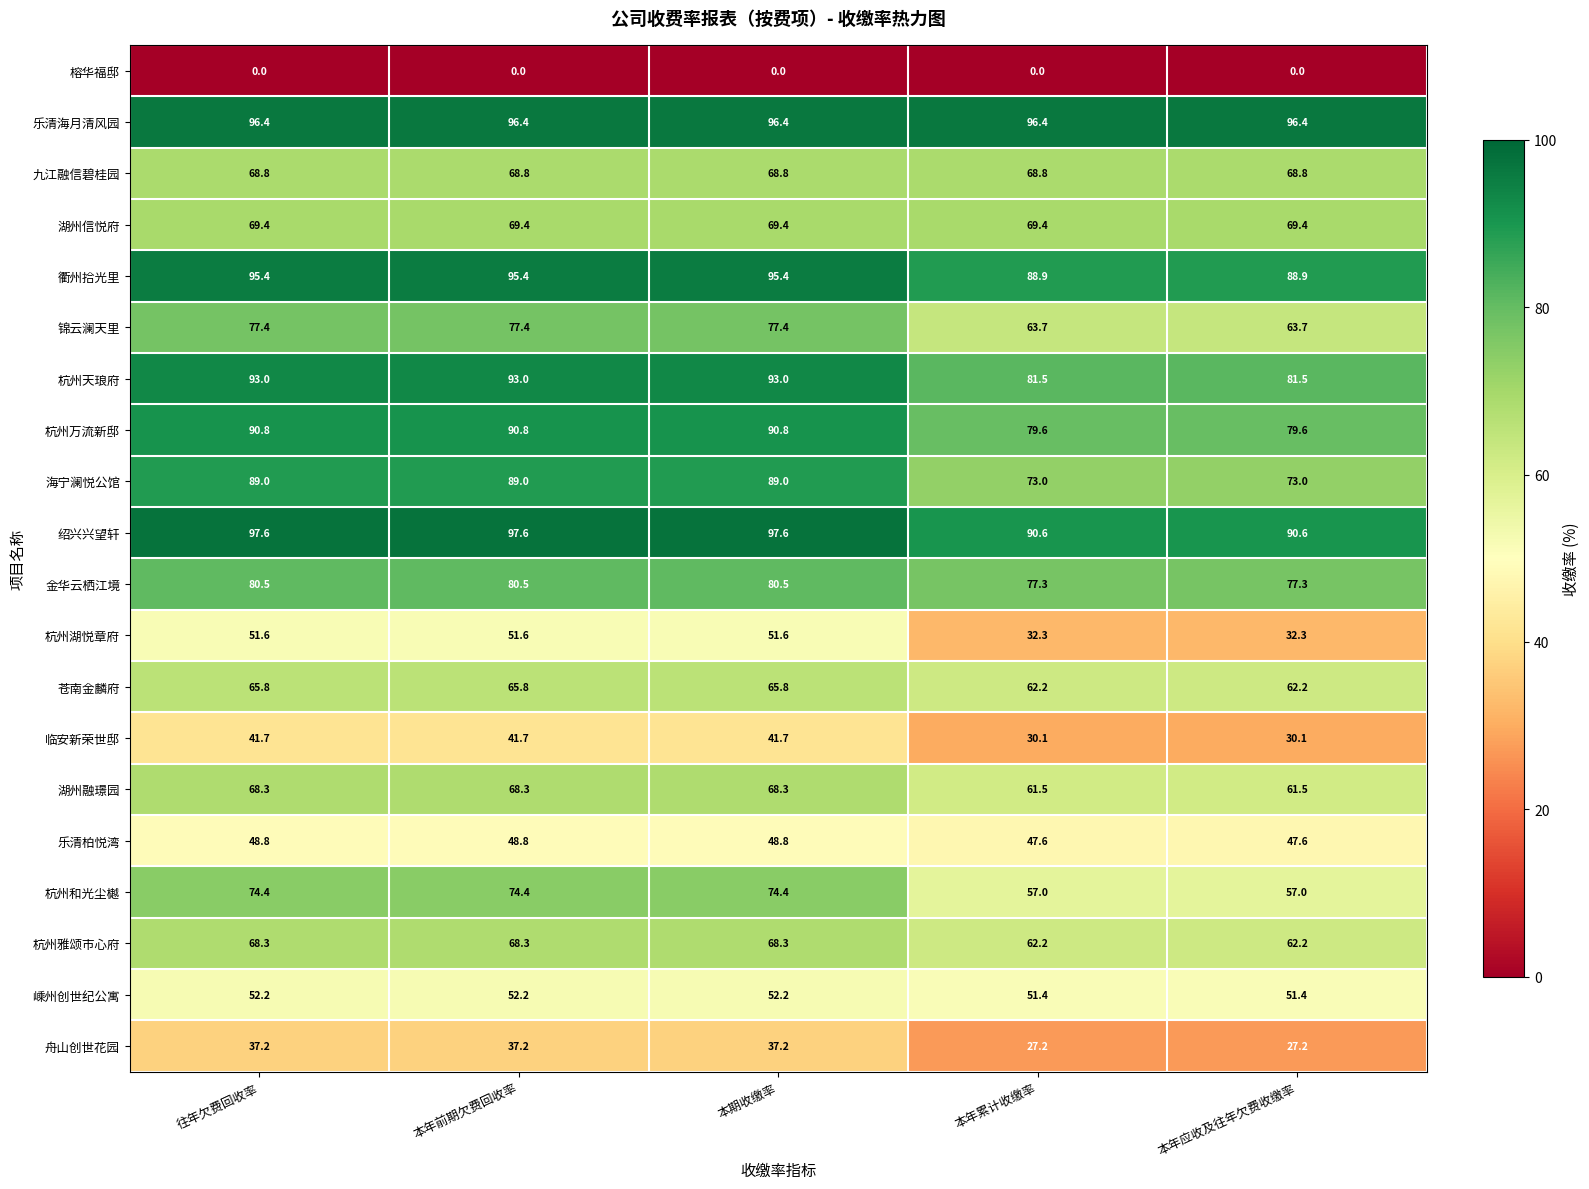

What is the difference between the highest and lowest values at 本年前期欠费回收率?

97.6